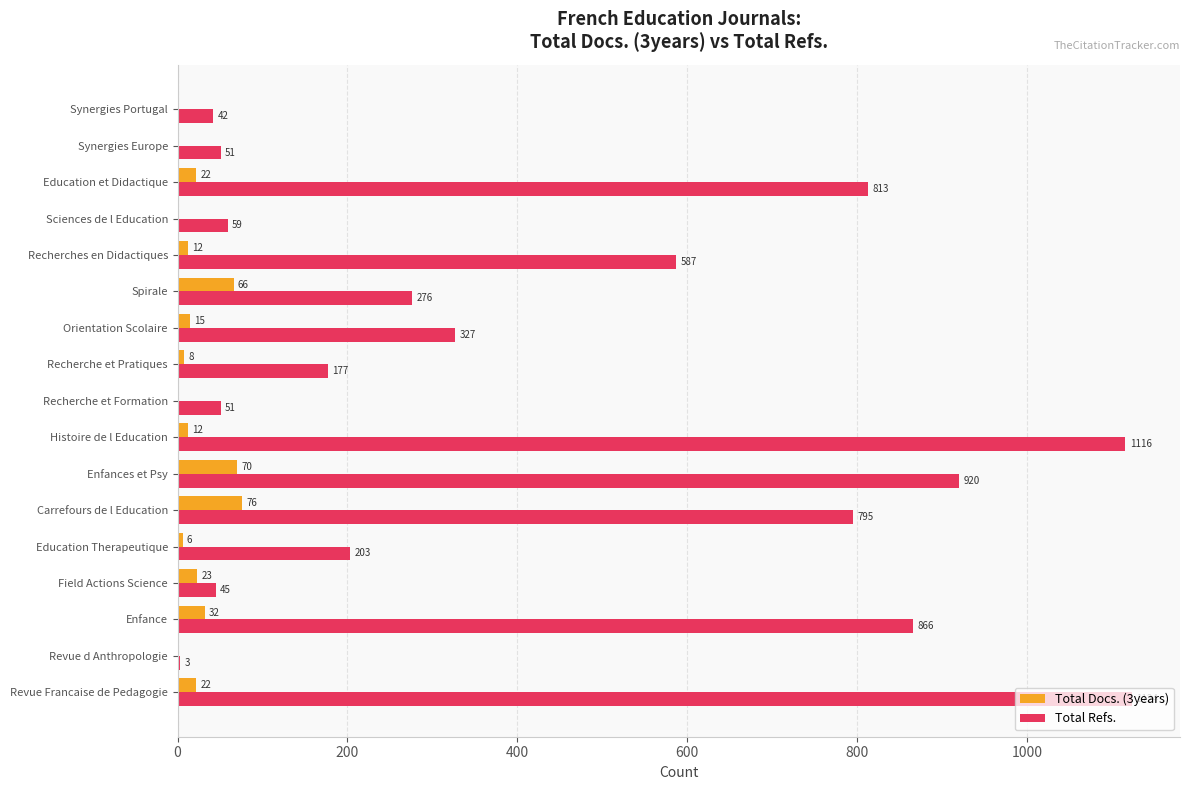

How many data points does each series have?

17